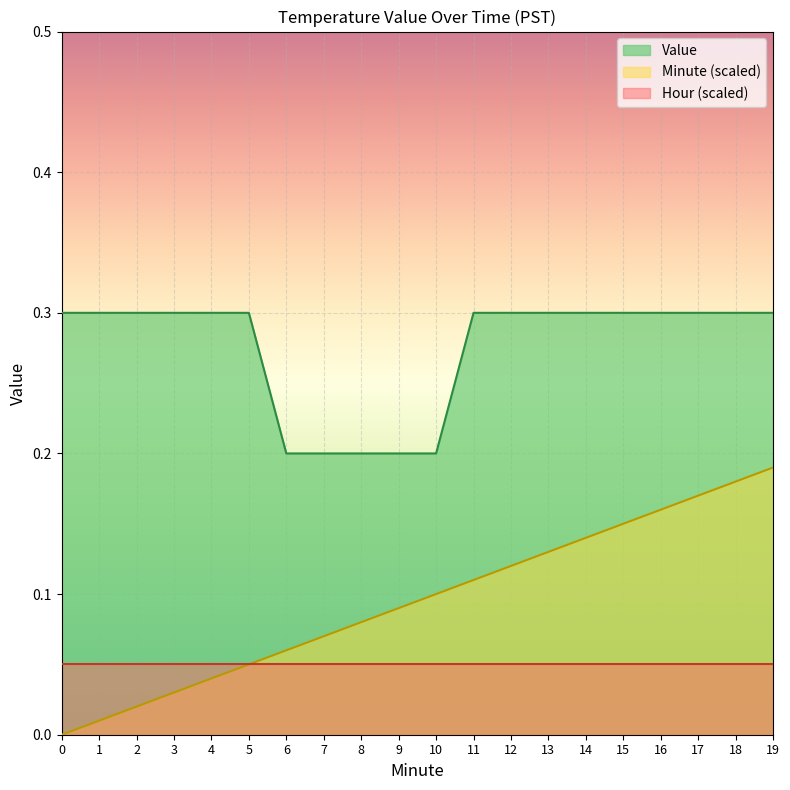

What is the approximate value of Minute at 12?

0.1